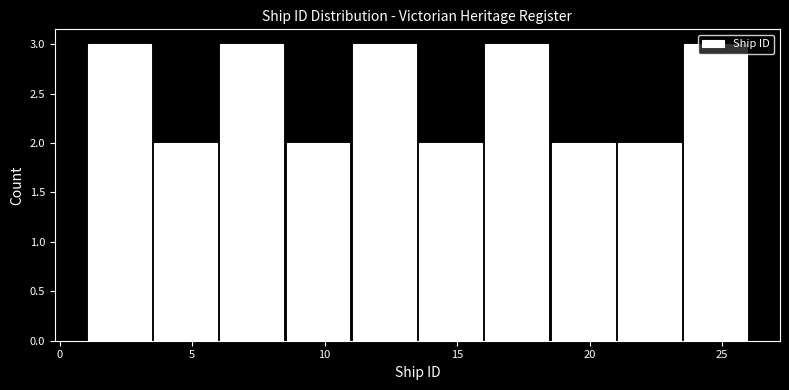

Reading left to right, transcribe this chart: for each bar, give the range it covers on the x-axis and its height. The values are not printed on the chart, so give them approximately, as read against the axis.

1.0 to 3.5: 3
3.5 to 6.0: 2
6.0 to 8.5: 3
8.5 to 11.0: 2
11.0 to 13.5: 3
13.5 to 16.0: 2
16.0 to 18.5: 3
18.5 to 21.0: 2
21.0 to 23.5: 2
23.5 to 26.0: 3